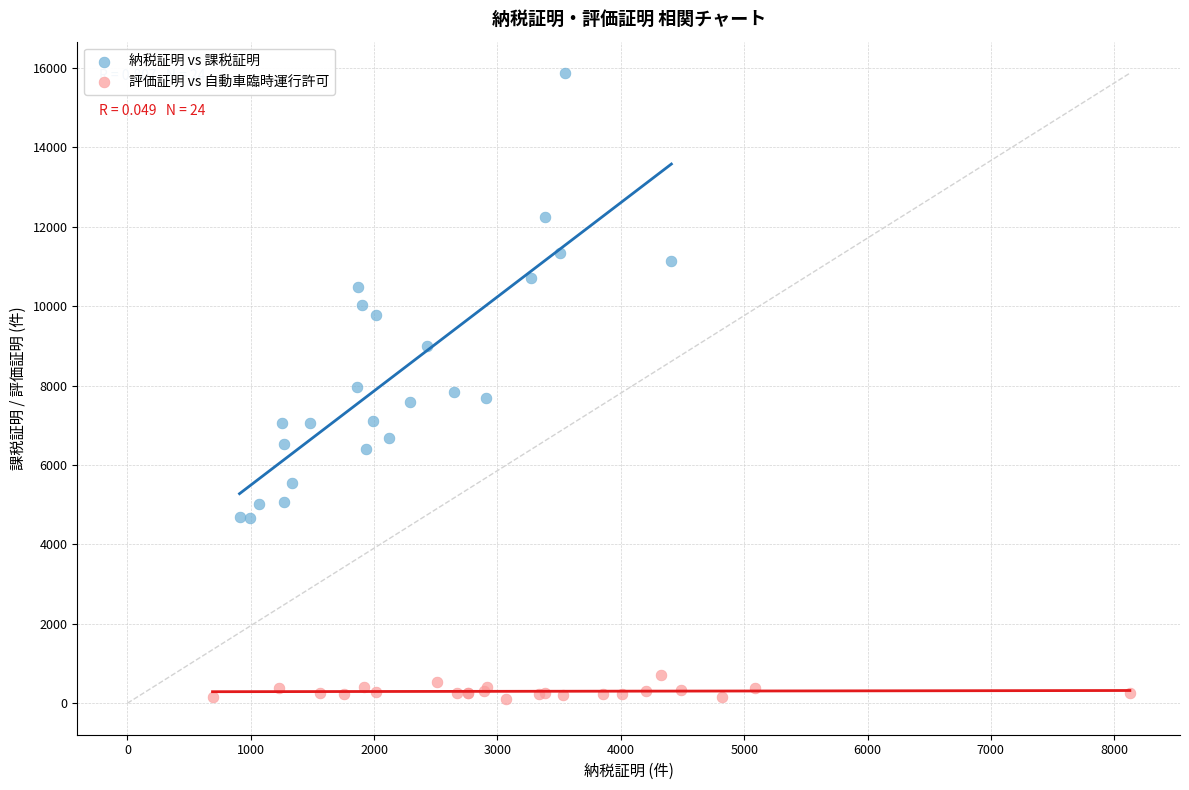

Which series has the widest spread of Y values?

納税証明 vs 課税証明